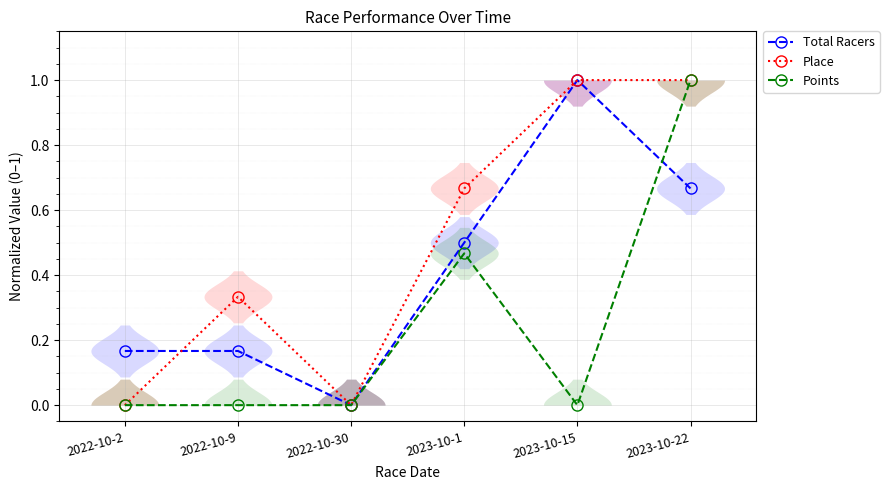

How many lines are shown in the chart?

3